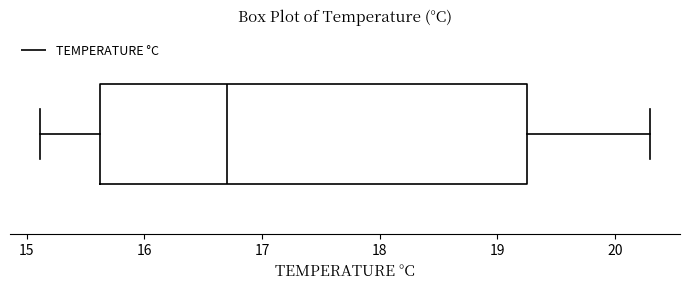

Where does the left whisker of the box end on the x-axis? The values are not printed on the chart, so give them approximately, as read against the axis.

15.1